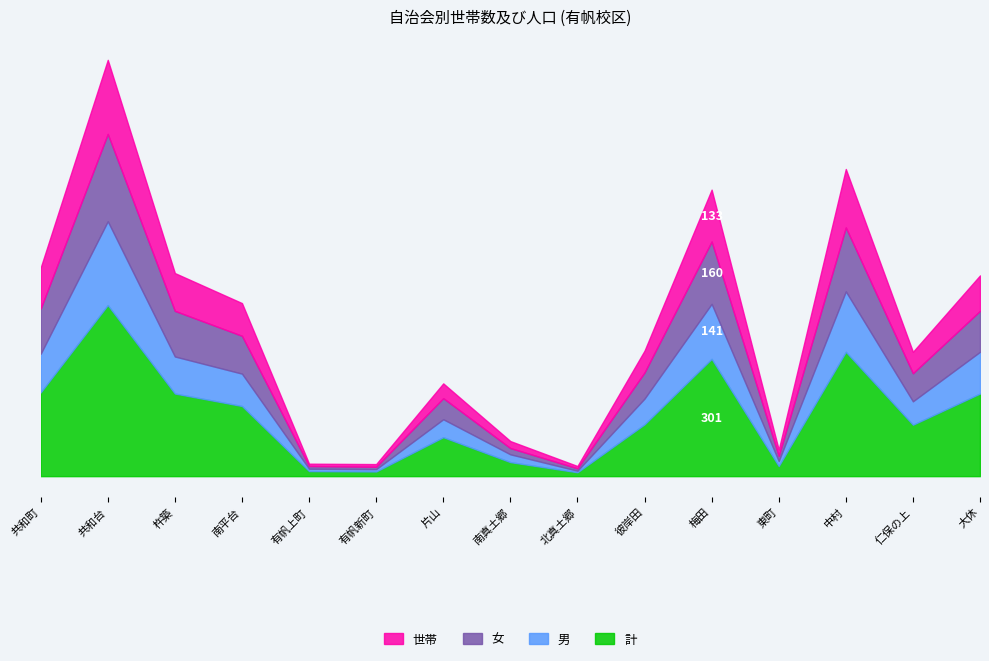

List the labels in order of 世帯 value, largest first.

共和台, 中村, 梅田, 共和町, 杵築, 大休, 南平台, 彼岸田, 仁保の上, 片山, 南真土郷, 東町, 有帆新町, 有帆上町, 北真土郷